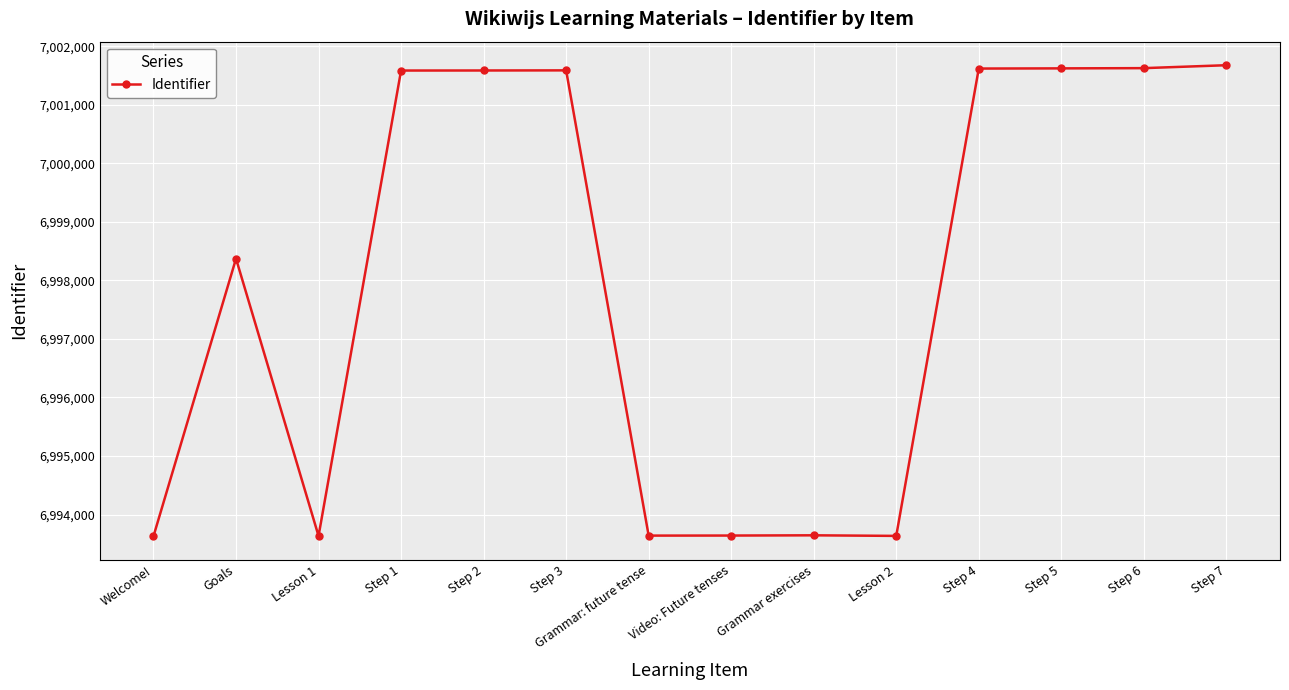

What is the maximum value shown in the chart?

7001677